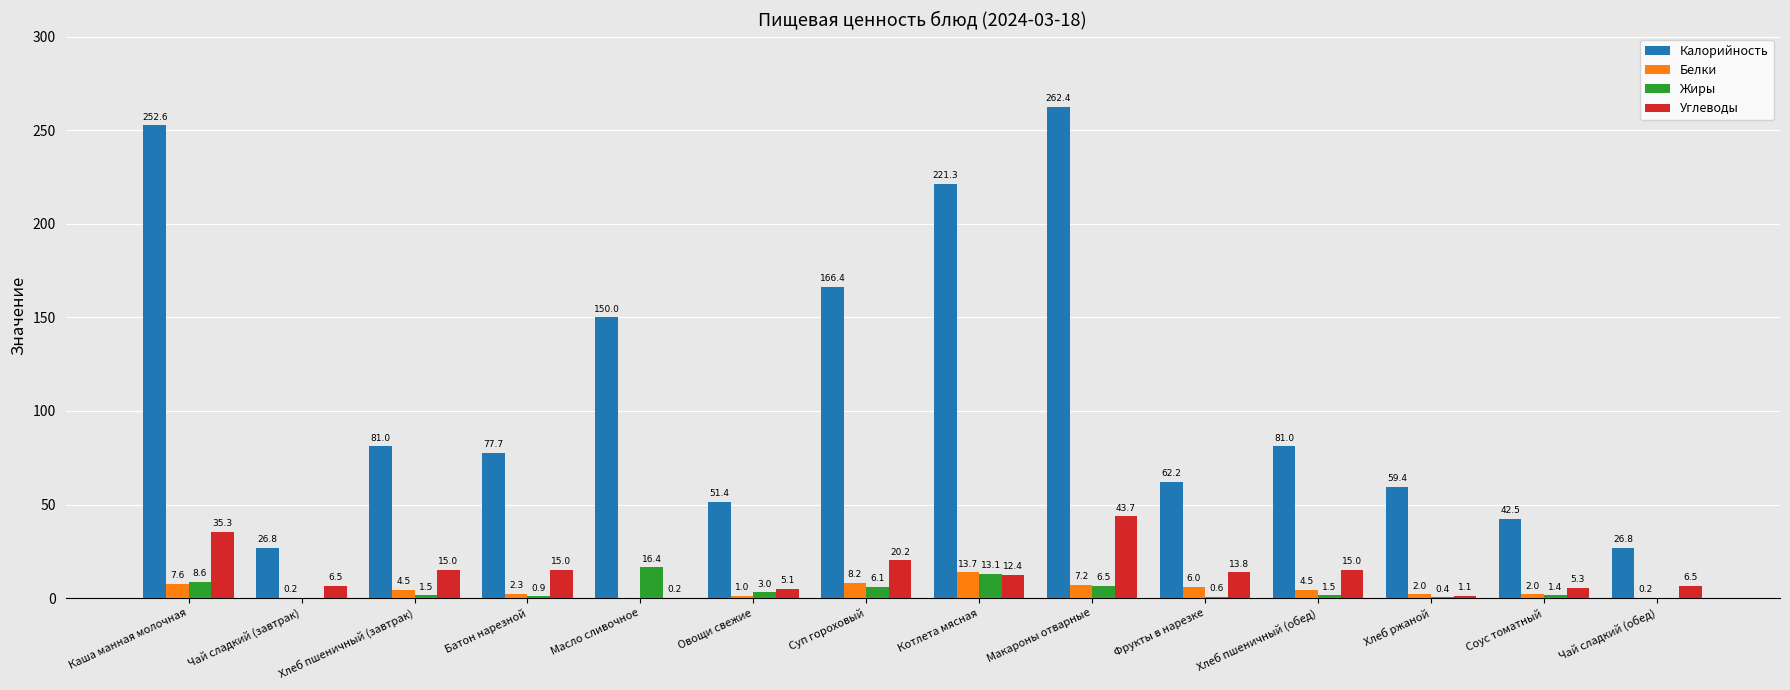

What is the sum of the Калорийность values at Котлета мясная and Батон нарезной?

299.0